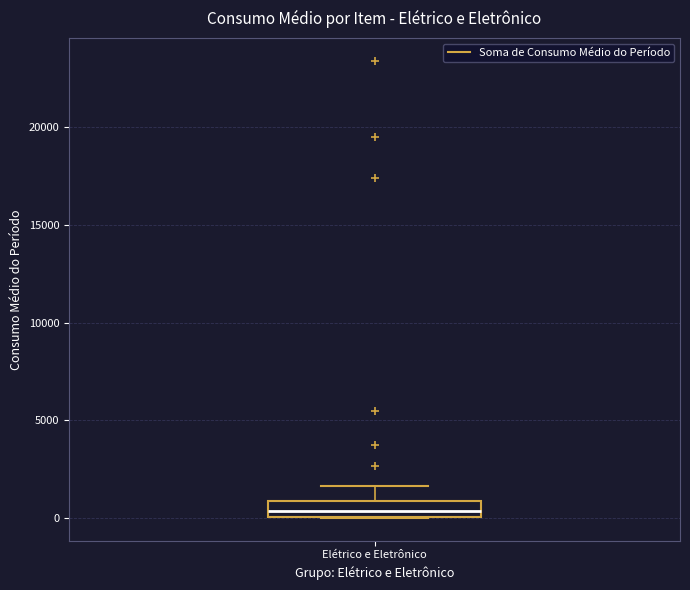

Where does the median line of the box for Elétrico e Eletrônico sit on the y-axis? The values are not printed on the chart, so give them approximately, as read against the axis.

500